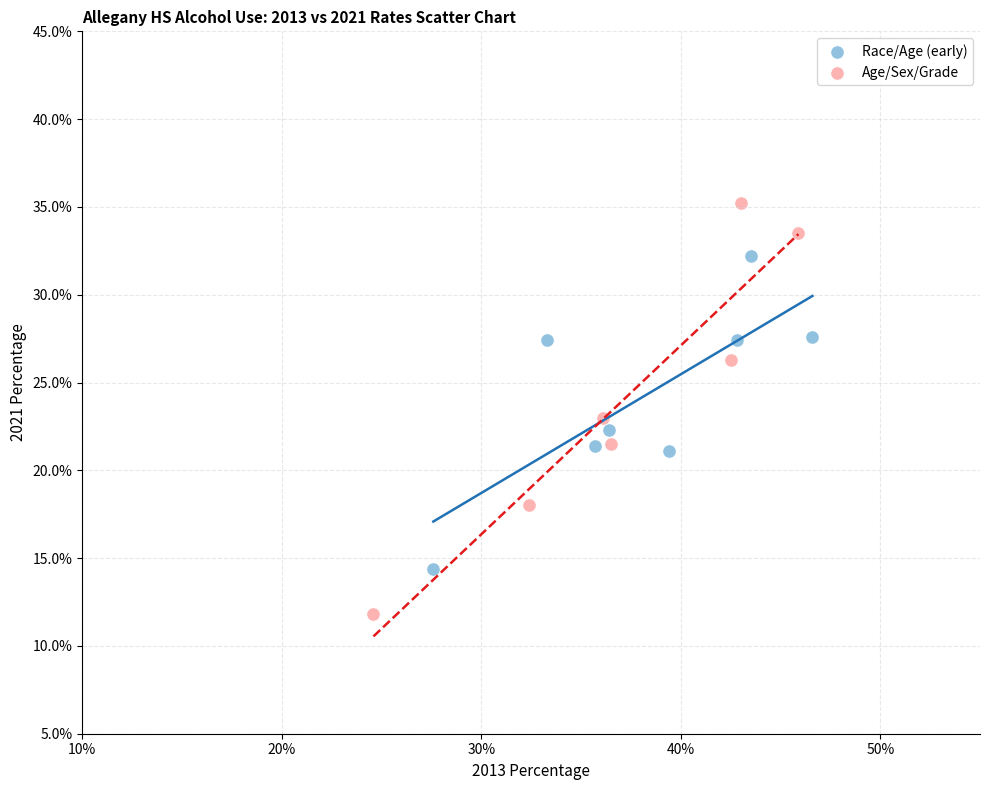

Which series has the widest spread of Y values?

Age/Sex/Grade